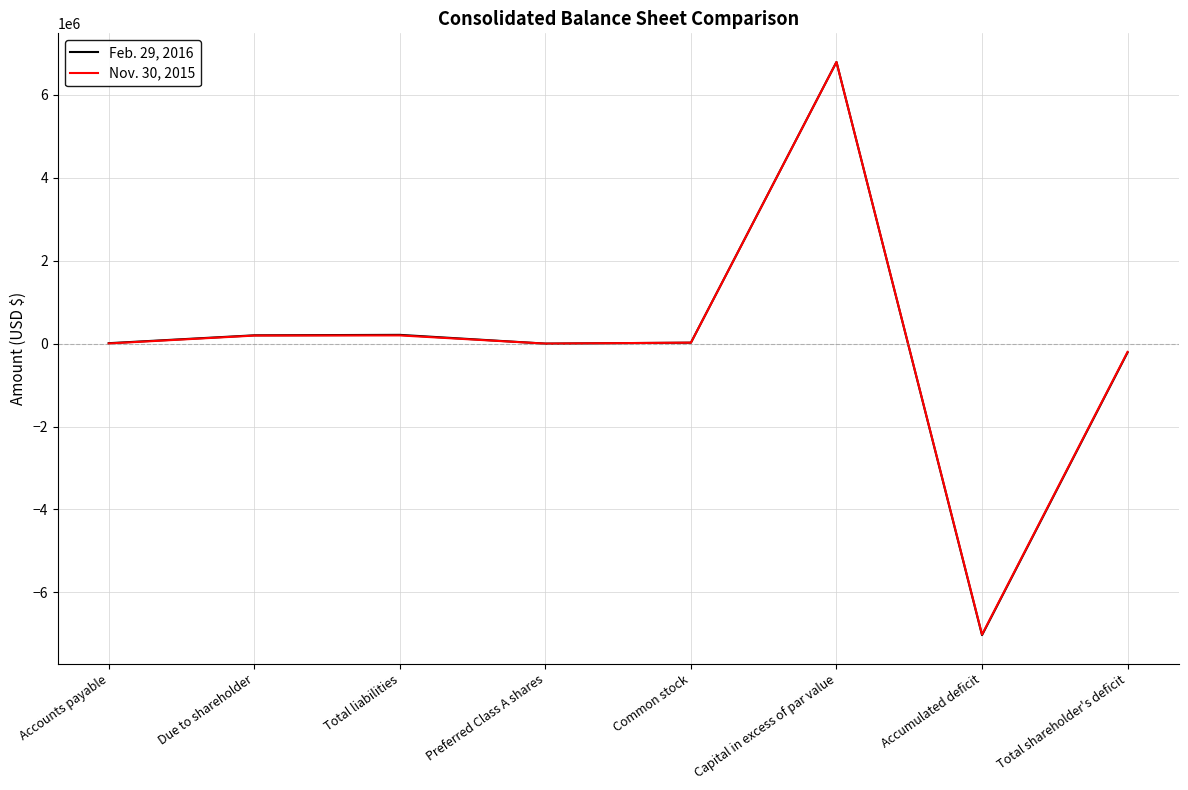

What position from the left is Common stock?

5